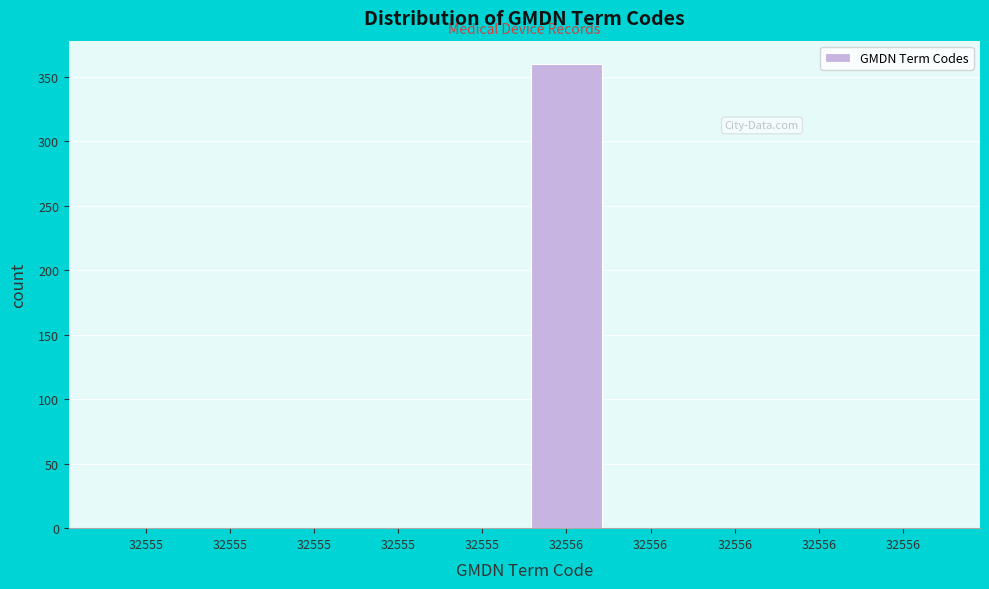

How many data points are above 0?

1